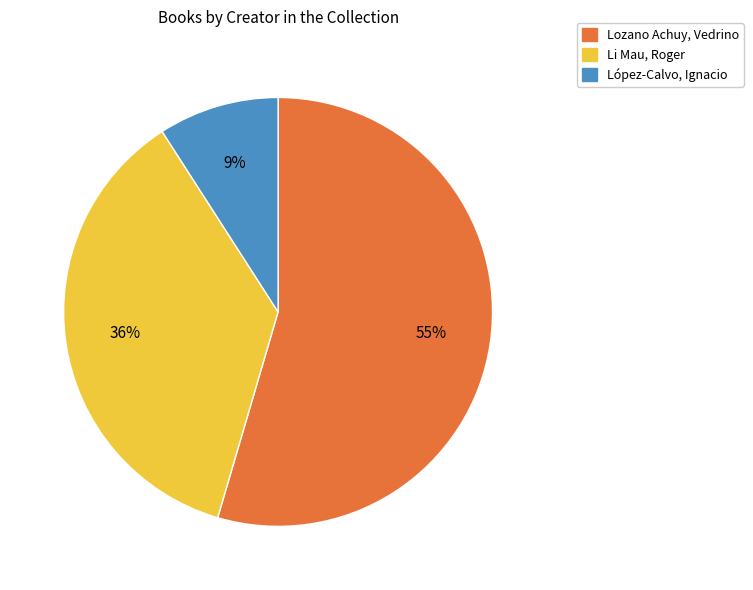

Do Lozano Achuy, Vedrino and Li Mau, Roger together represent more than half of the pie?

Yes